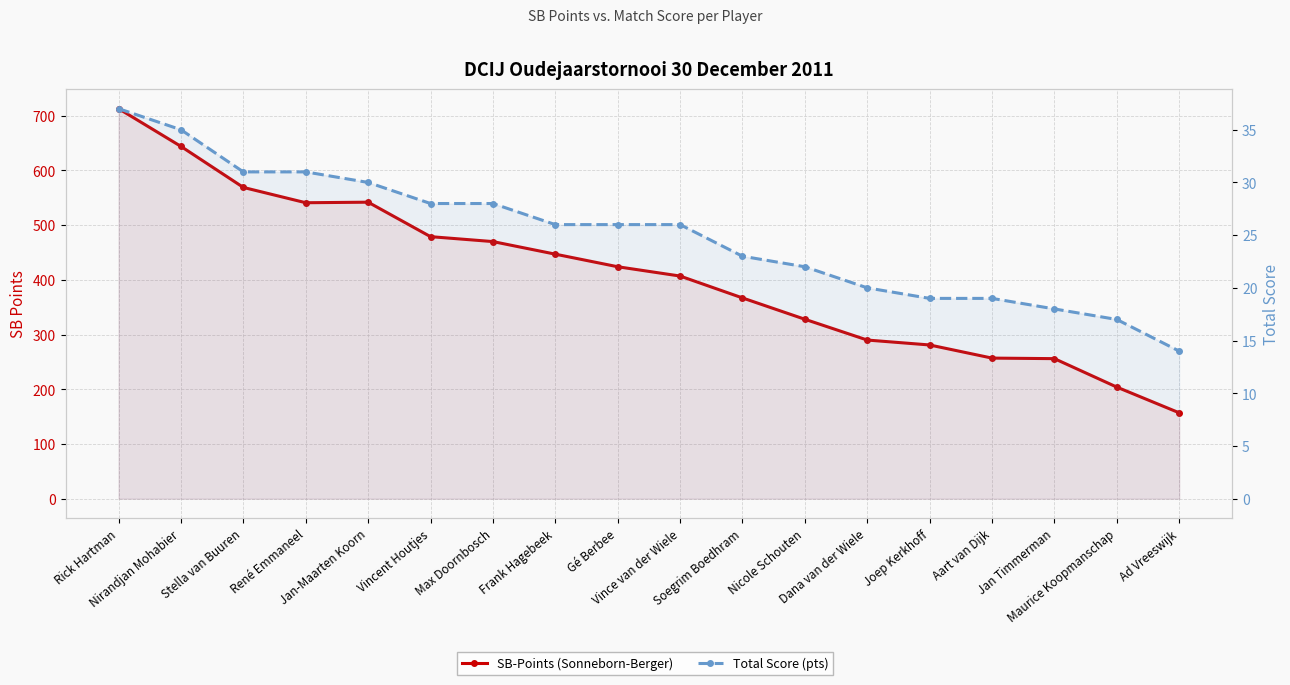

Rank the series by their average value, from lowest to highest.

Total Score (pts), SB-Points (Sonneborn-Berger)